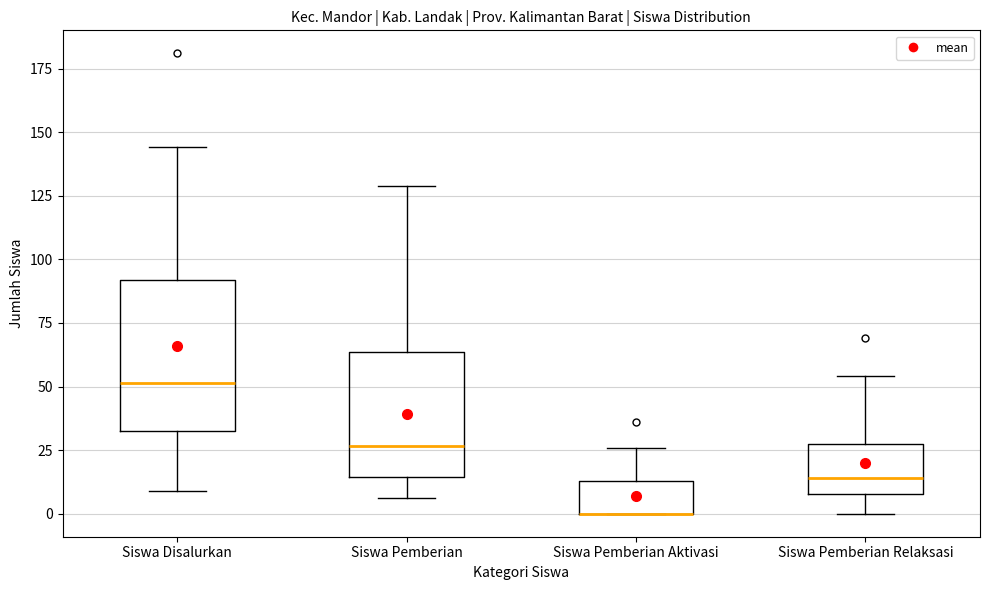

Where does the upper whisker of the box for Siswa Pemberian Aktivasi end on the y-axis? The values are not printed on the chart, so give them approximately, as read against the axis.

25